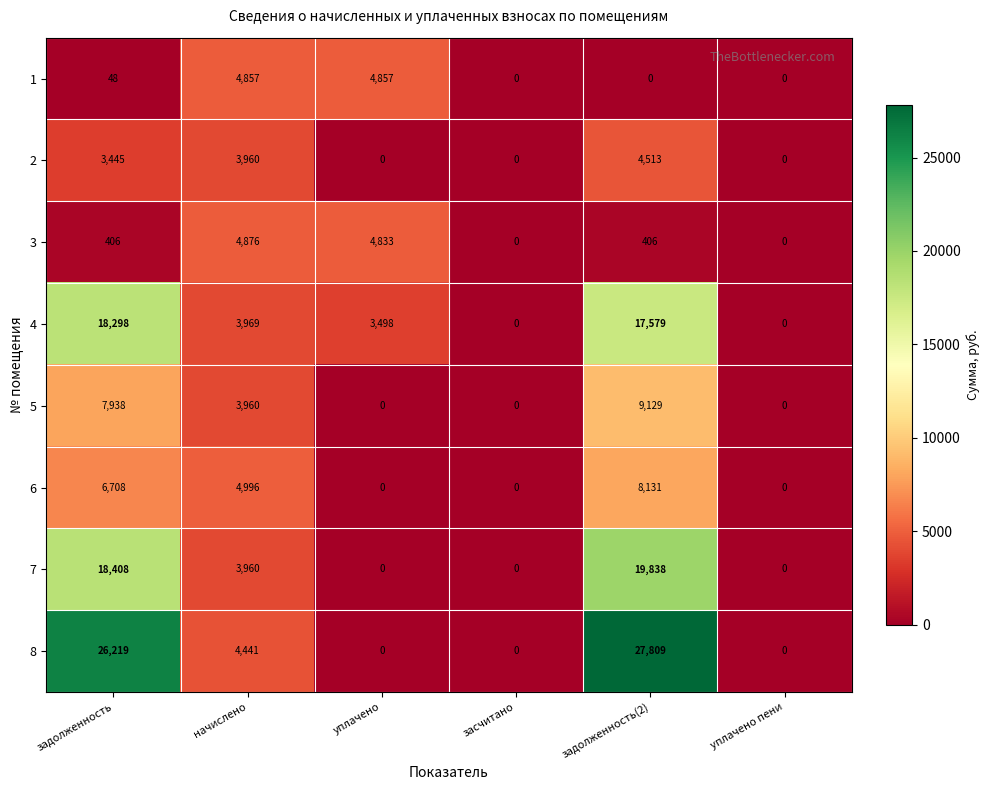

At which label does 2 reach its peak?

задолженность(2)